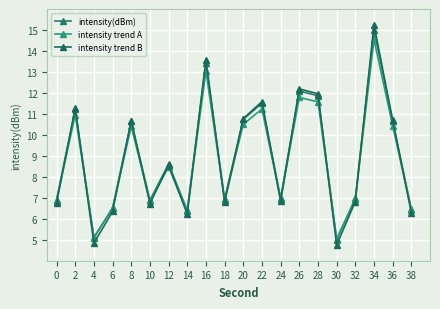

What is the sum of all intensity(dBm) values?

179.9